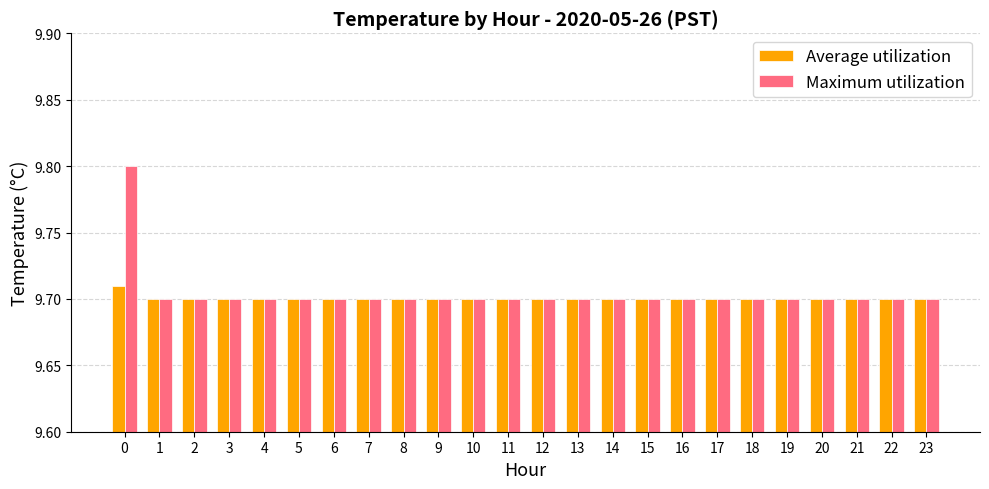

What is the sum of the Average utilization values at 3 and 0?

19.4